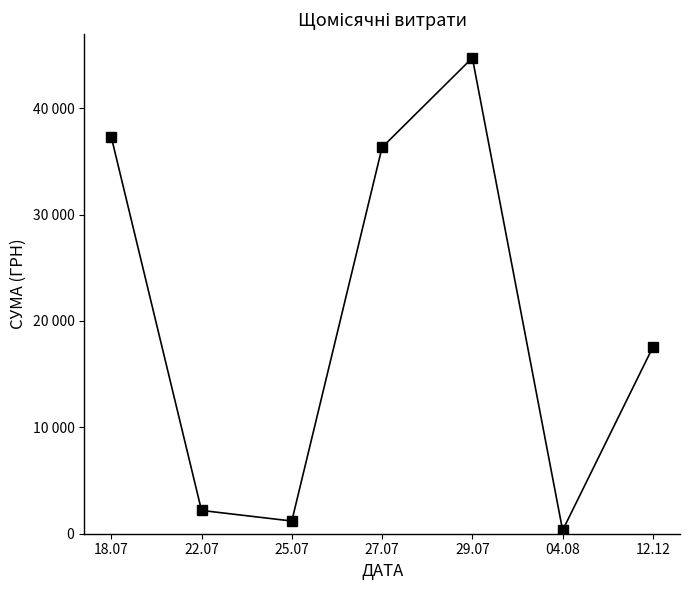

What is the ratio of the value at 18.07 to the value at 27.07?

1.0